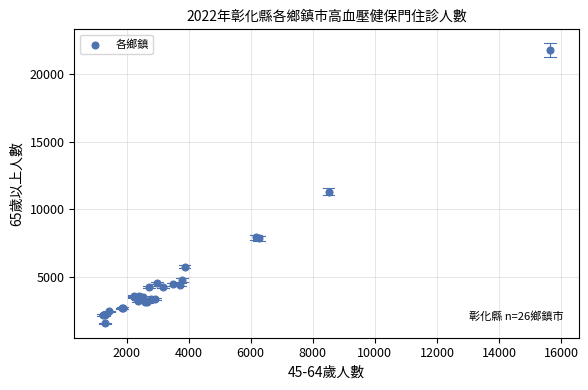

What Y value in the scatter plot is closest to 11686?

11317